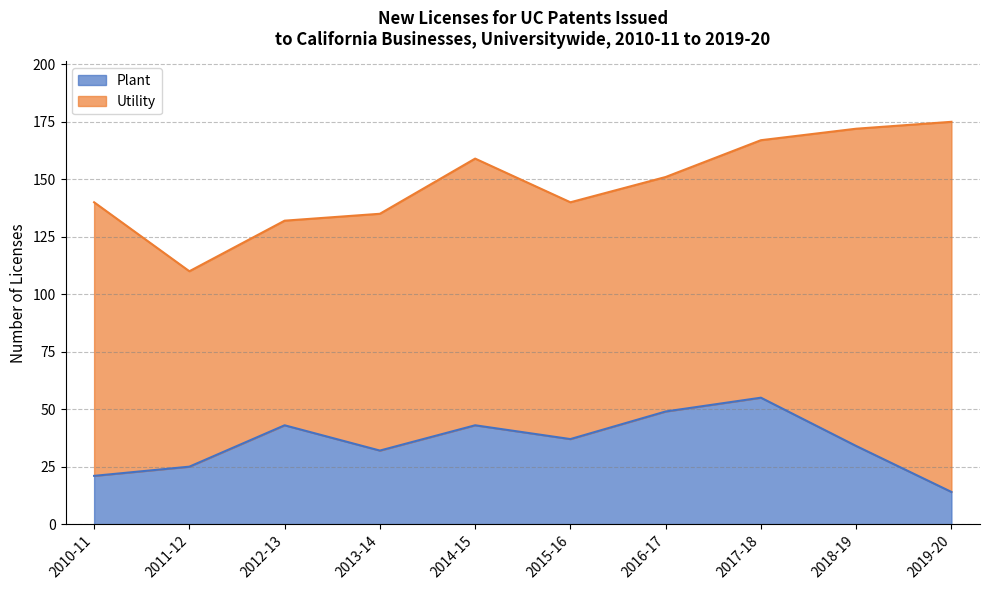

List the labels in order of value, largest first.

2017-18, 2016-17, 2012-13, 2014-15, 2015-16, 2018-19, 2013-14, 2011-12, 2010-11, 2019-20